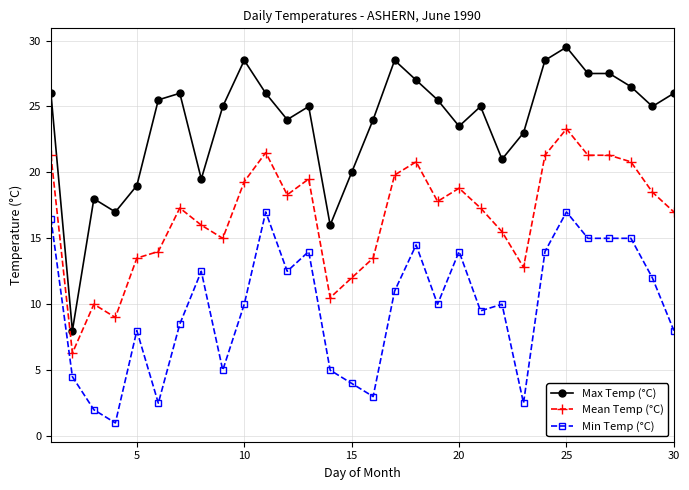

What is the value of the Min Temp (°C) point at the 16th from the left?

3.0